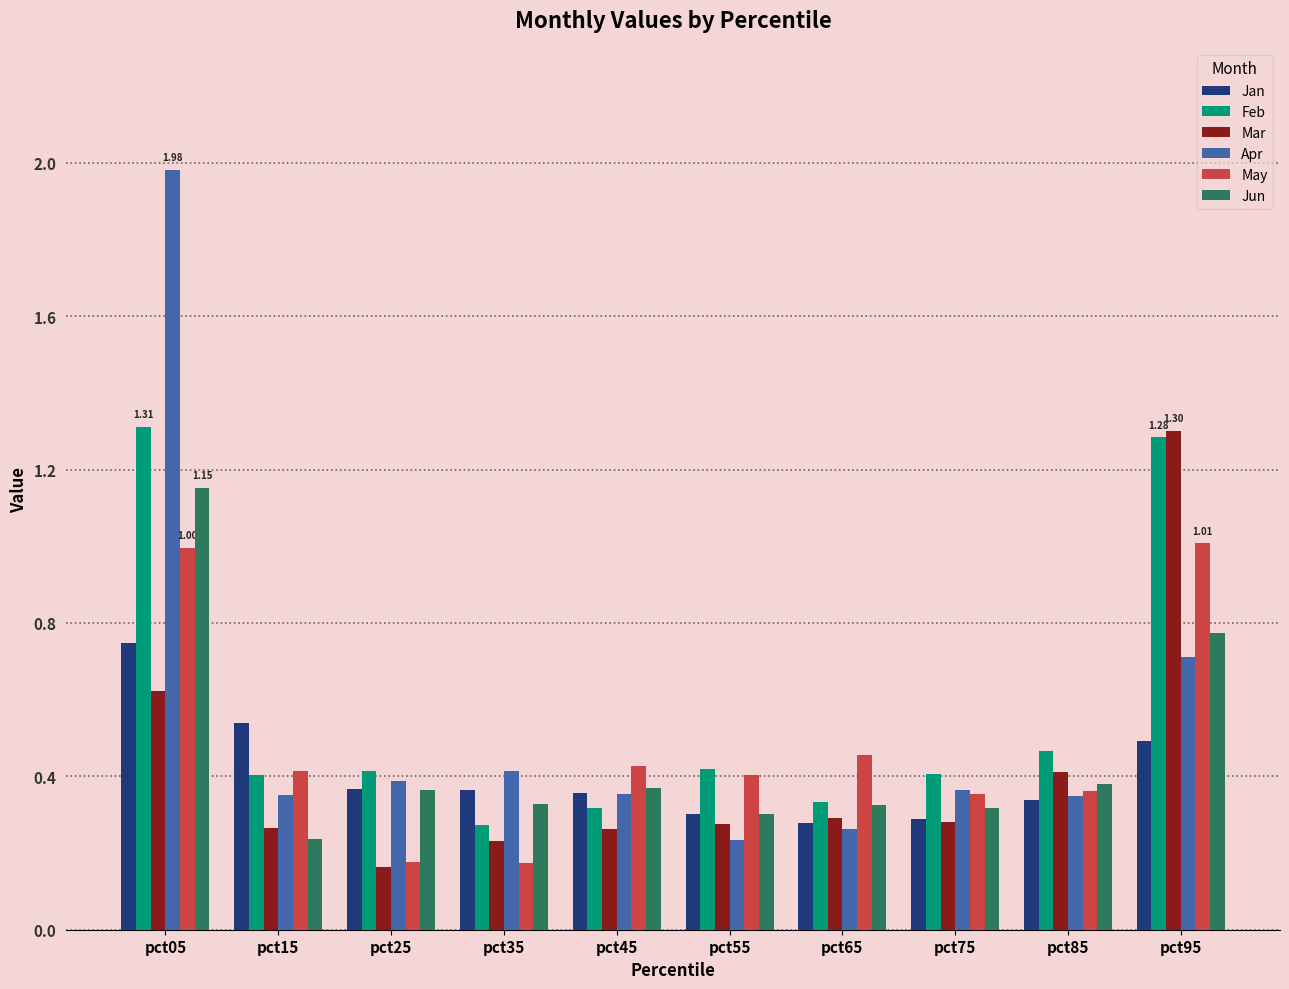

How many categories are shown in the chart?

10